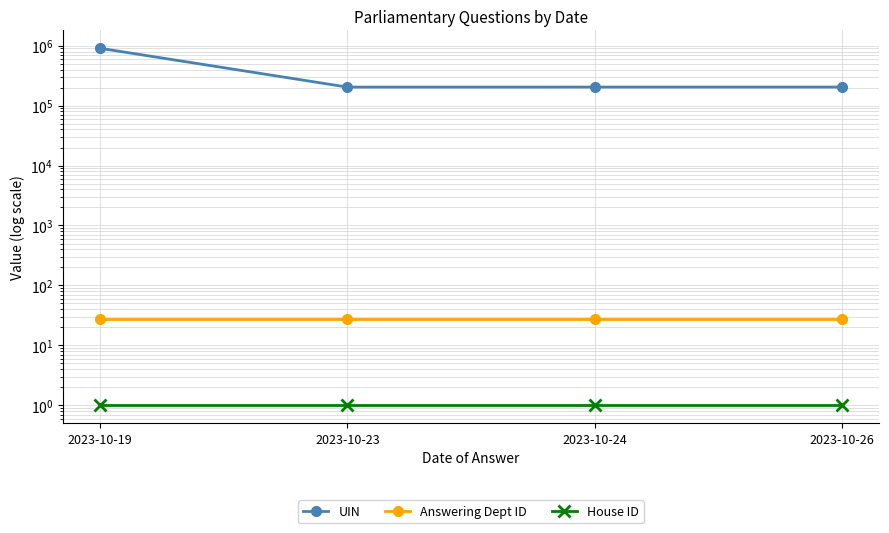

Reading left to right, extract all data points from this chart.

UIN: 2023-10-19=906746	2023-10-23=203833	2023-10-24=204020	2023-10-26=204046
Answering Dept ID: 2023-10-19=27	2023-10-23=27	2023-10-24=27	2023-10-26=27
House ID: 2023-10-19=1	2023-10-23=1	2023-10-24=1	2023-10-26=1